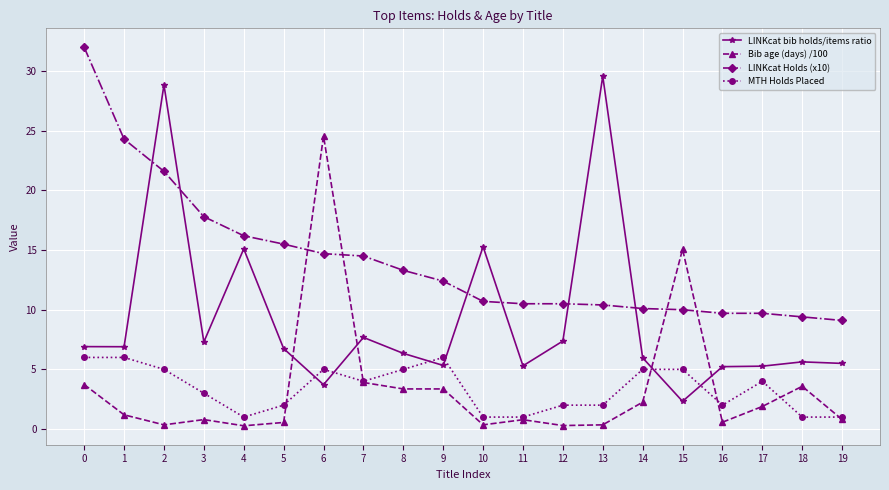

Which series has the largest total across all categories?

LINKcat Holds (x10)